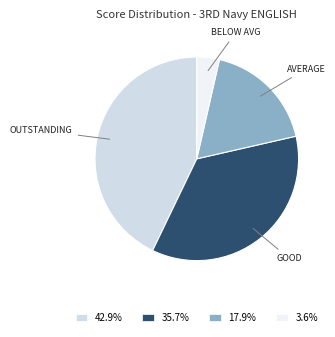

What is the ratio of the value at 42.9% to the value at 17.9%?

2.4